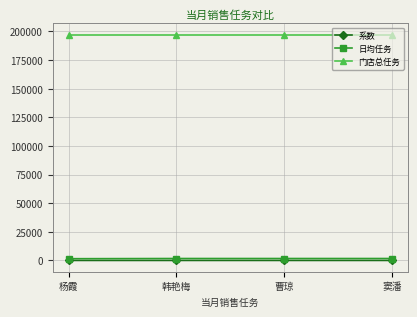

What value does the 门店总任务 series have at 窦潘?

197160.0